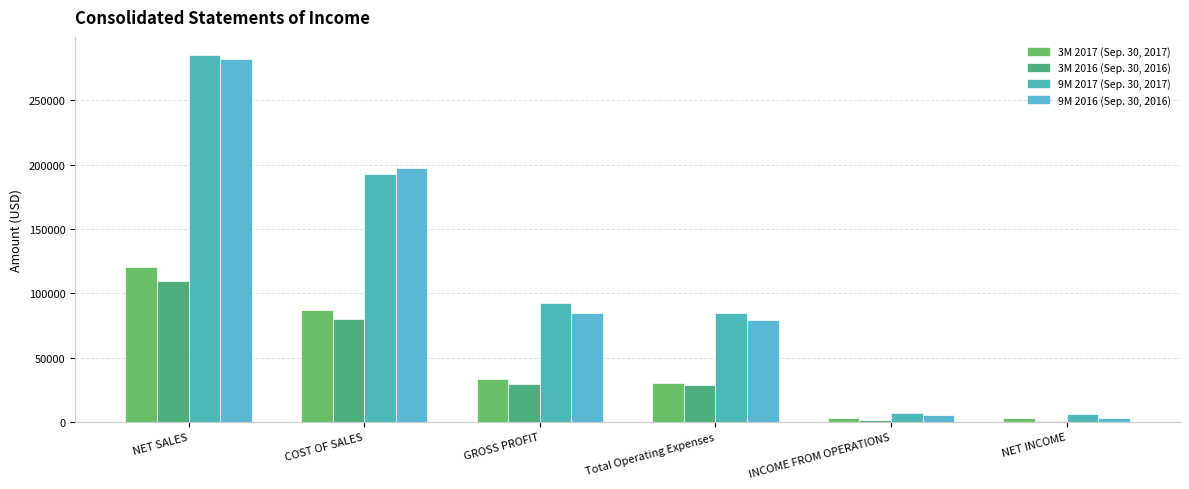

At which label does 9M 2017 (Sep. 30, 2017) reach its peak?

NET SALES